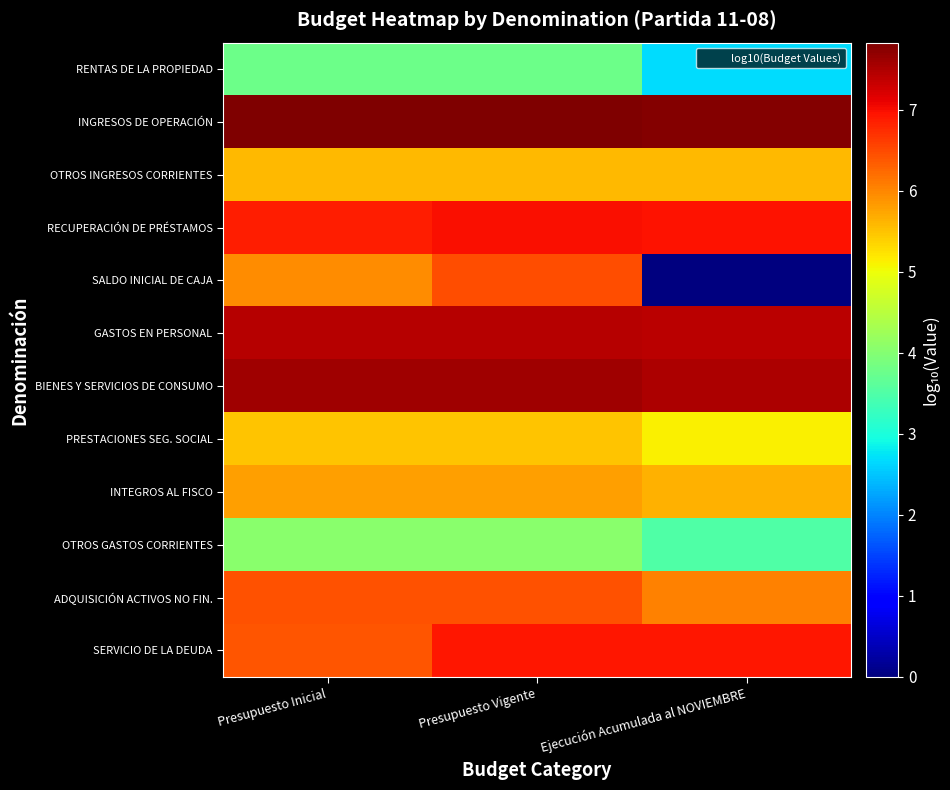

What is the total value across all series at Ejecución Acumulada al NOVIEMBRE?

65.1